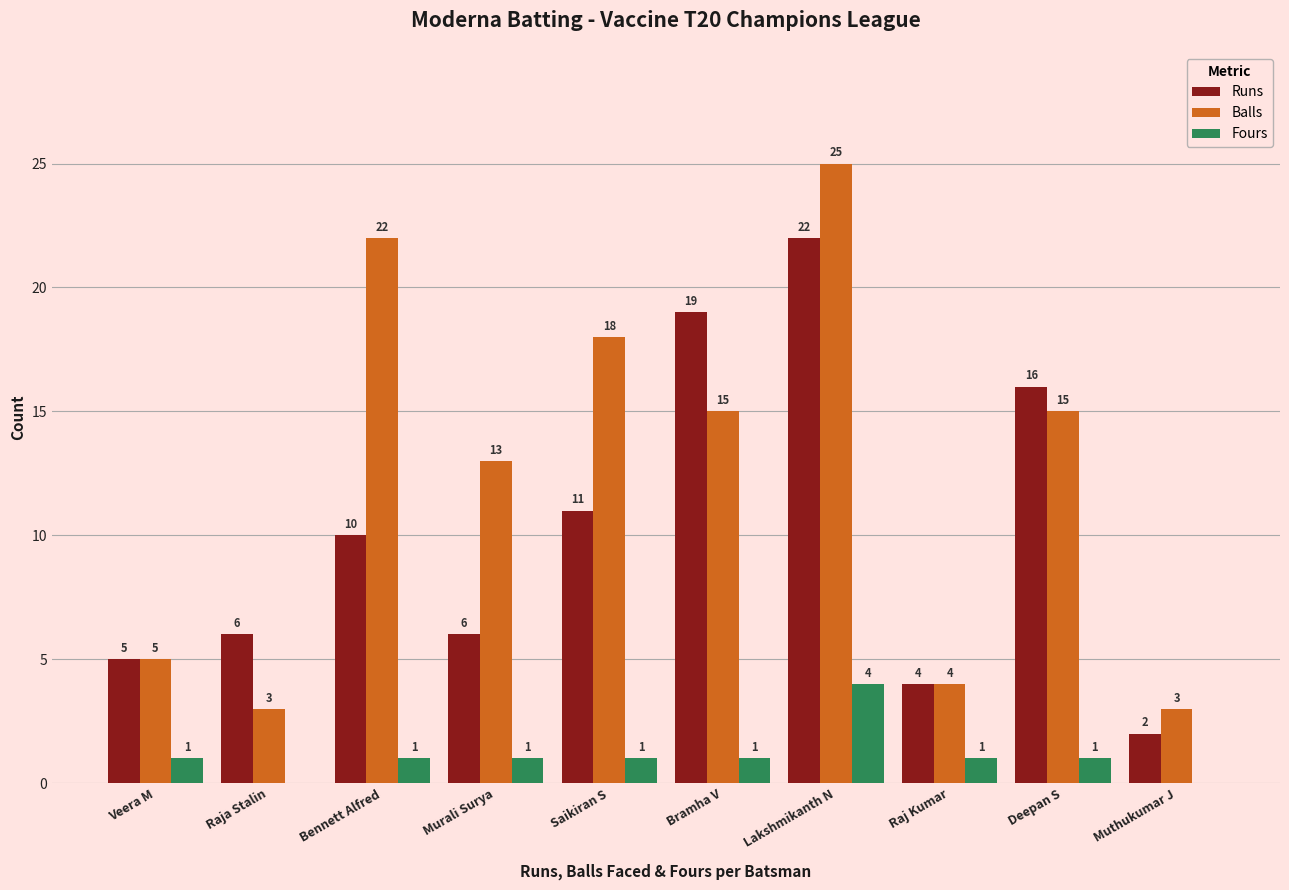

What is the total value across all series at Deepan S?

32